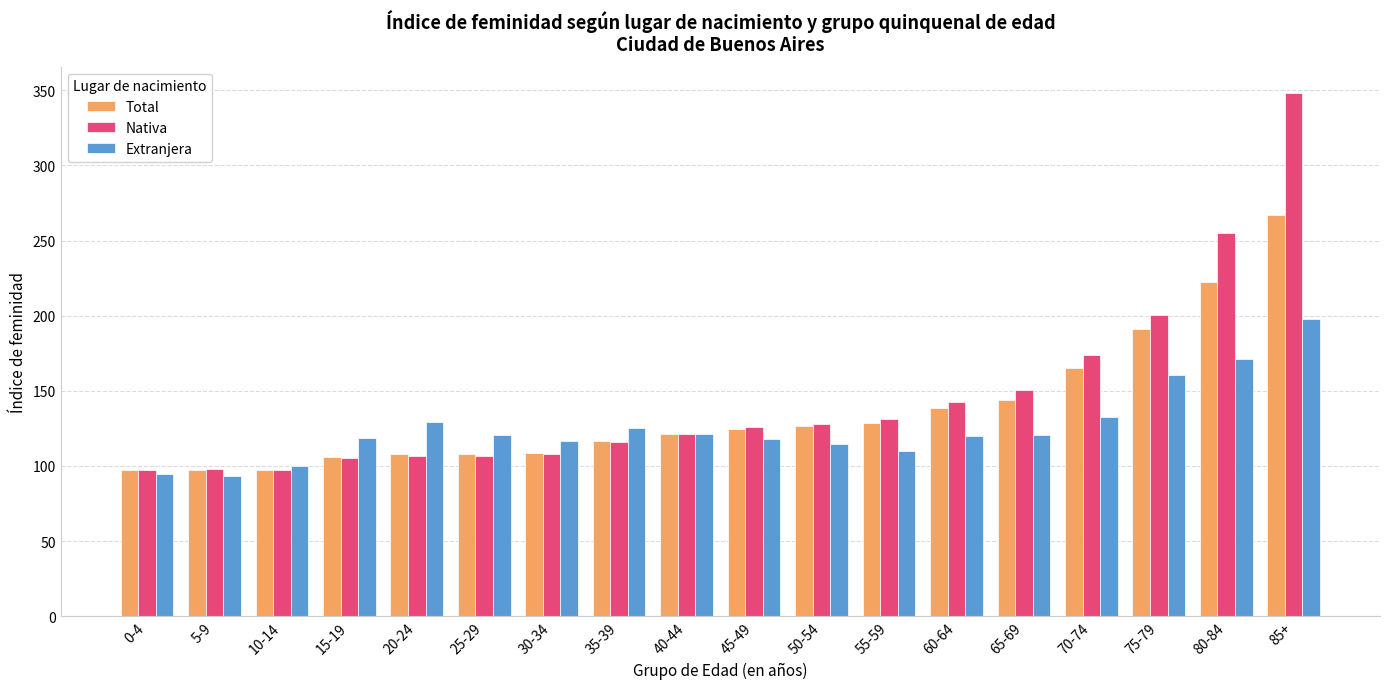

How many data points does each series have?

18